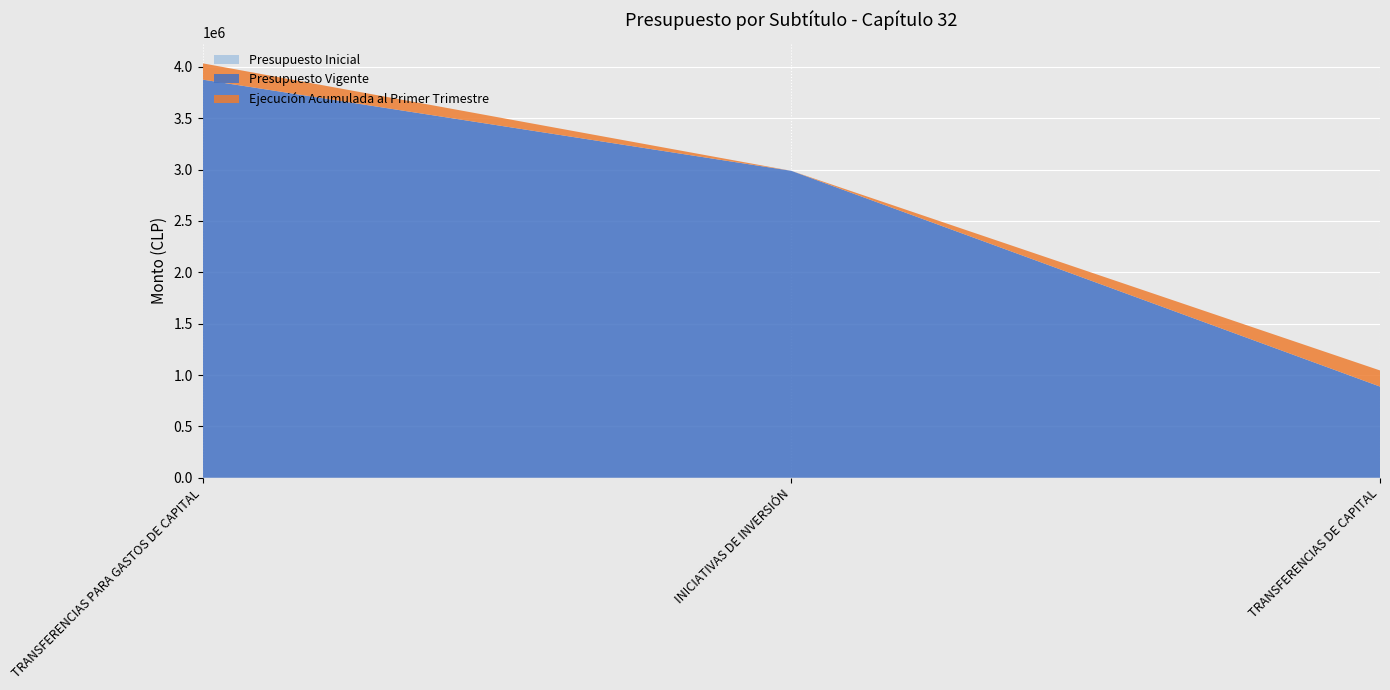

Reading left to right, extract all data points from this chart.

Presupuesto Inicial: TRANSFERENCIAS PARA GASTOS DE CAPITAL=0	INICIATIVAS DE INVERSIÓN=0	TRANSFERENCIAS DE CAPITAL=0
Presupuesto Vigente: TRANSFERENCIAS PARA GASTOS DE CAPITAL=3875398	INICIATIVAS DE INVERSIÓN=2987721	TRANSFERENCIAS DE CAPITAL=887677
Ejecución Acumulada al Primer Trimestre: TRANSFERENCIAS PARA GASTOS DE CAPITAL=158607	INICIATIVAS DE INVERSIÓN=0	TRANSFERENCIAS DE CAPITAL=157091